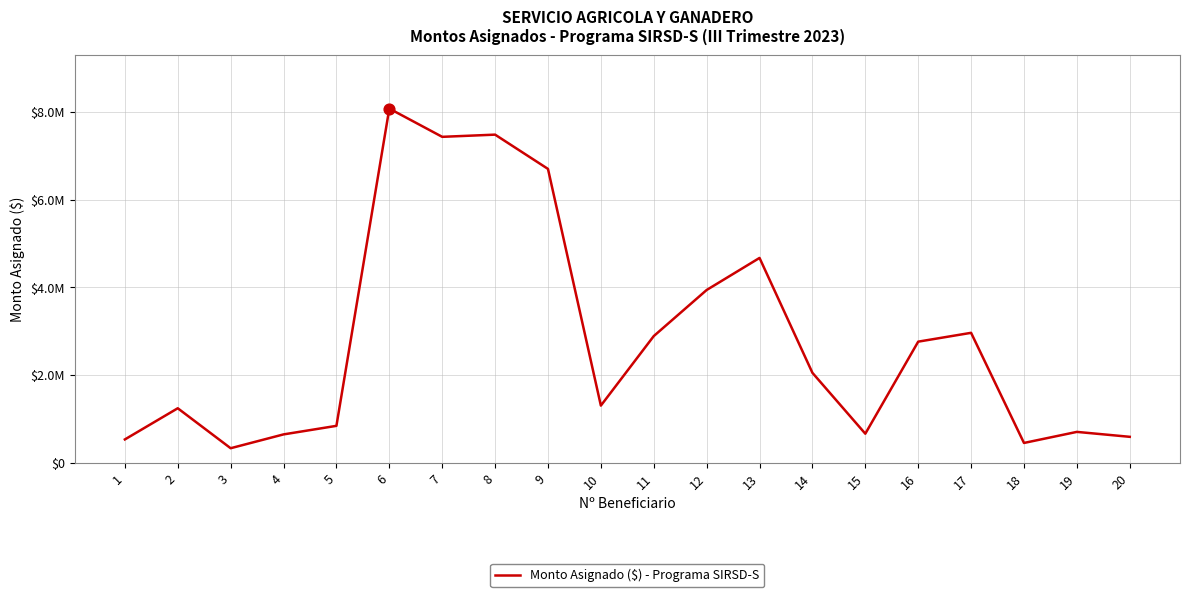

Which has a higher value, 20 or 10?

10